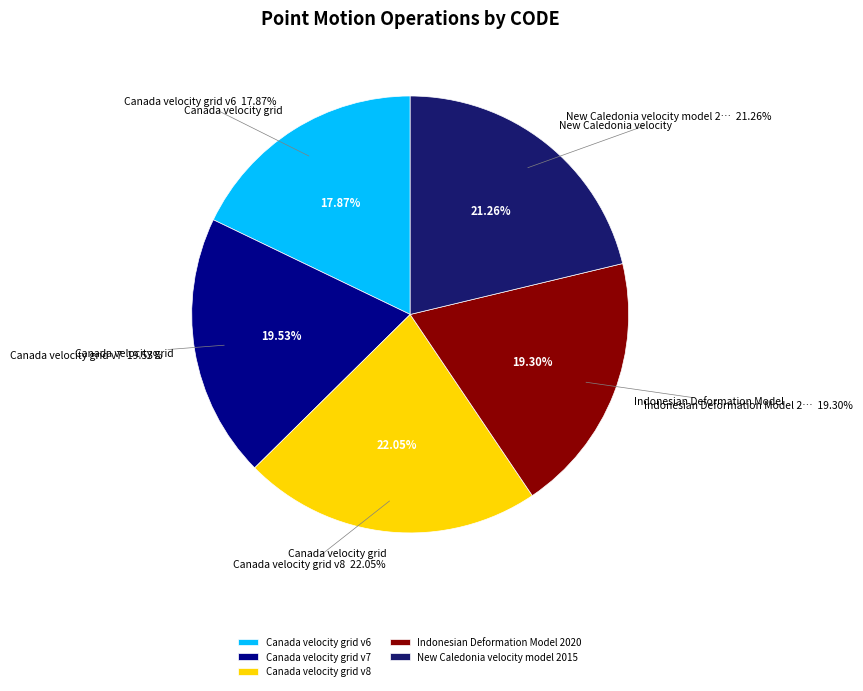

How many slices are in this pie chart?

5